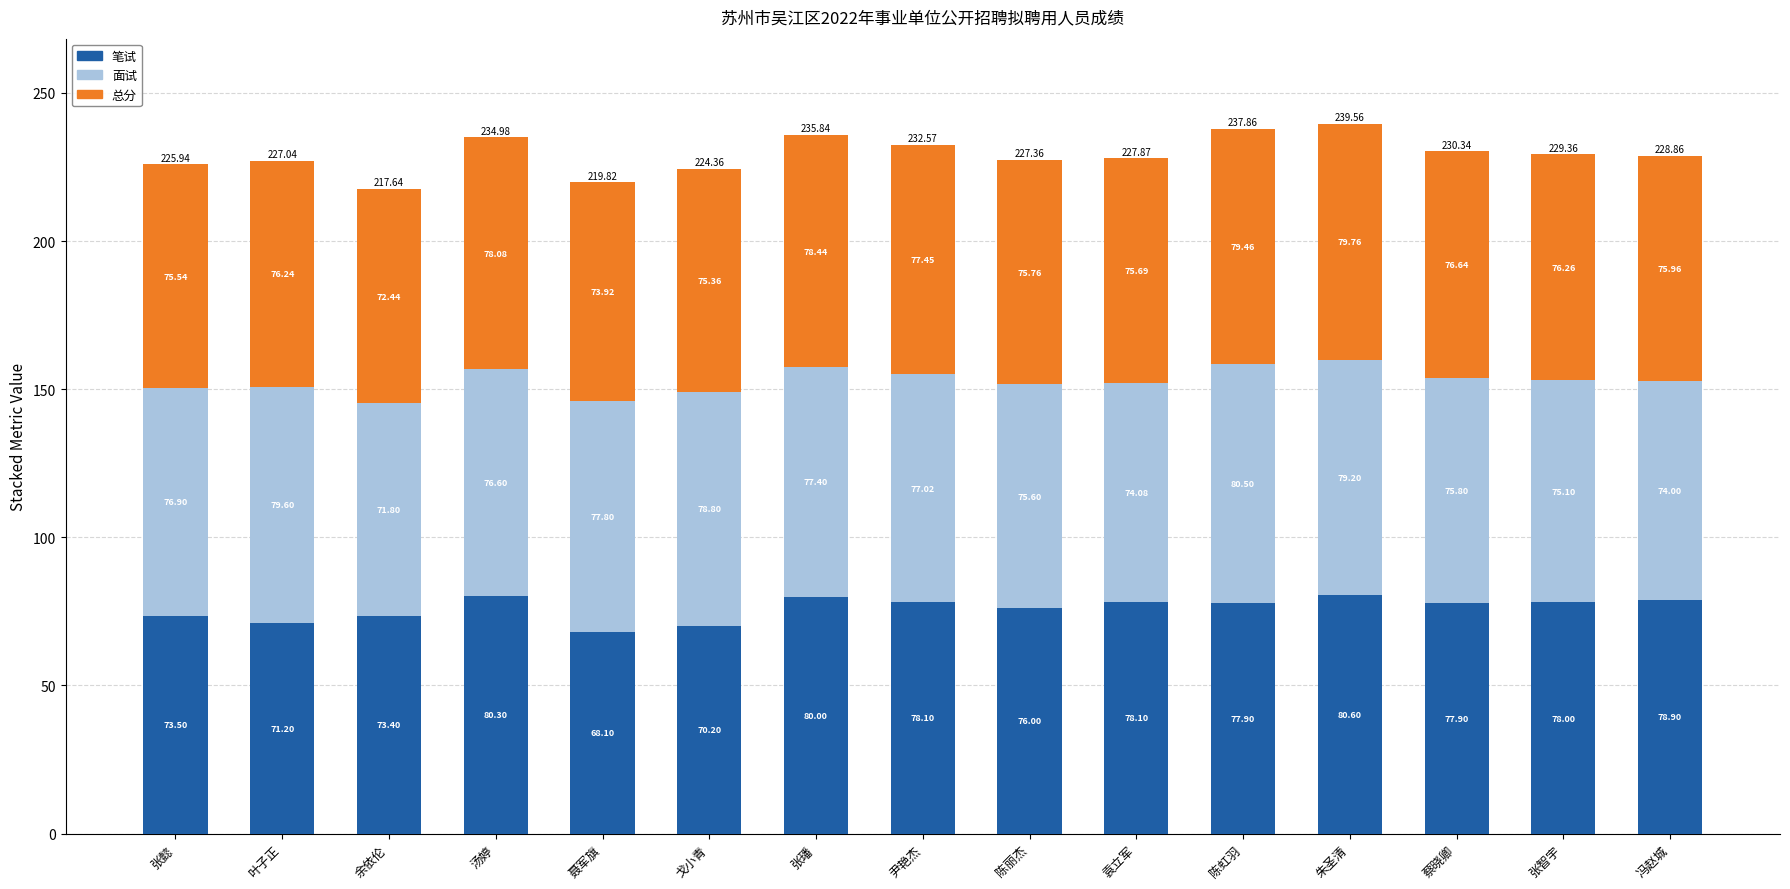

Where does the 笔试 series first go above 77?

汤婷